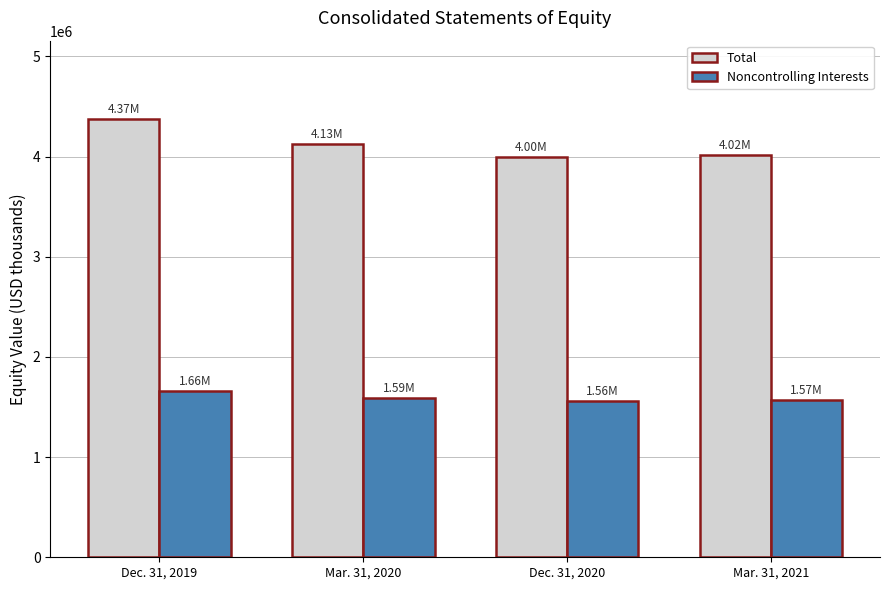

What are all the series names shown in the legend?

Total, Noncontrolling Interests